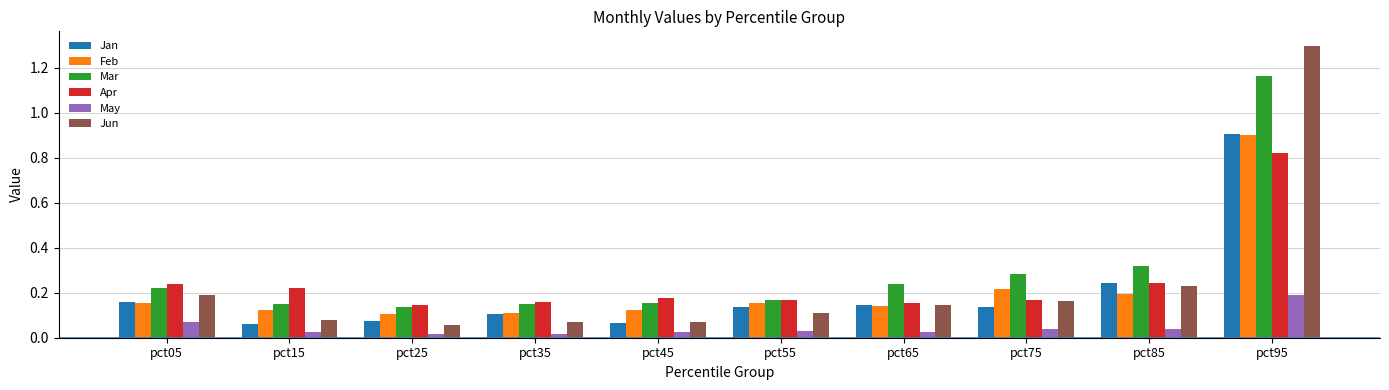

The value of Apr at pct15 is 0.3. True or false?

False